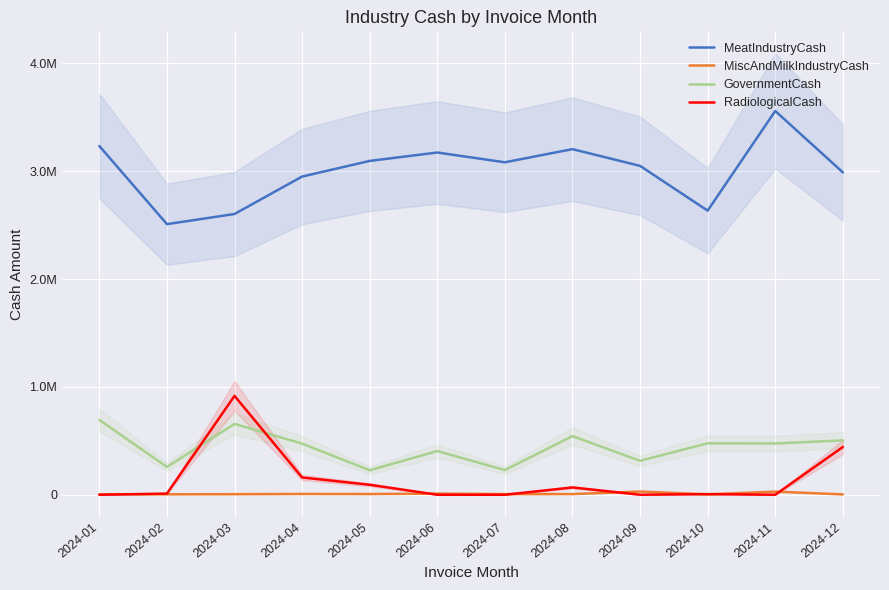

At which label is MiscAndMilkIndustryCash closest to 16730?

2024-06